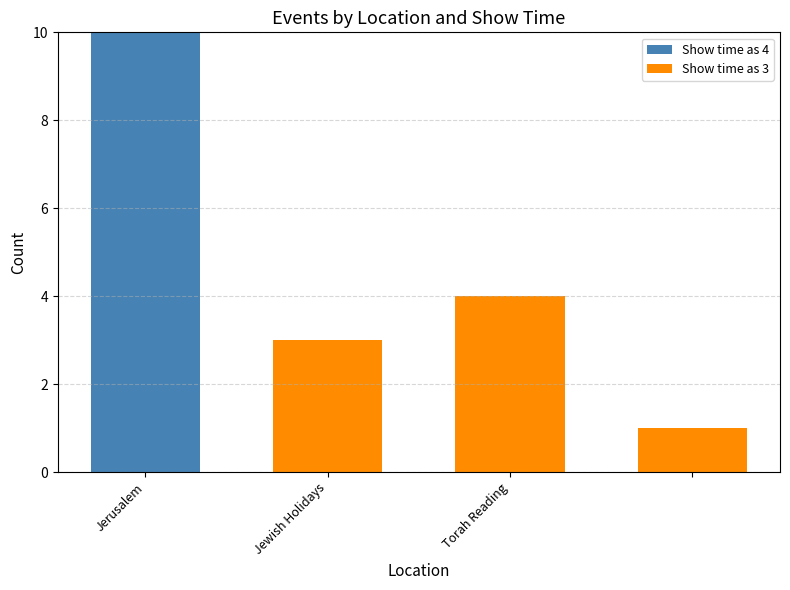

How many categories are shown in the chart?

4